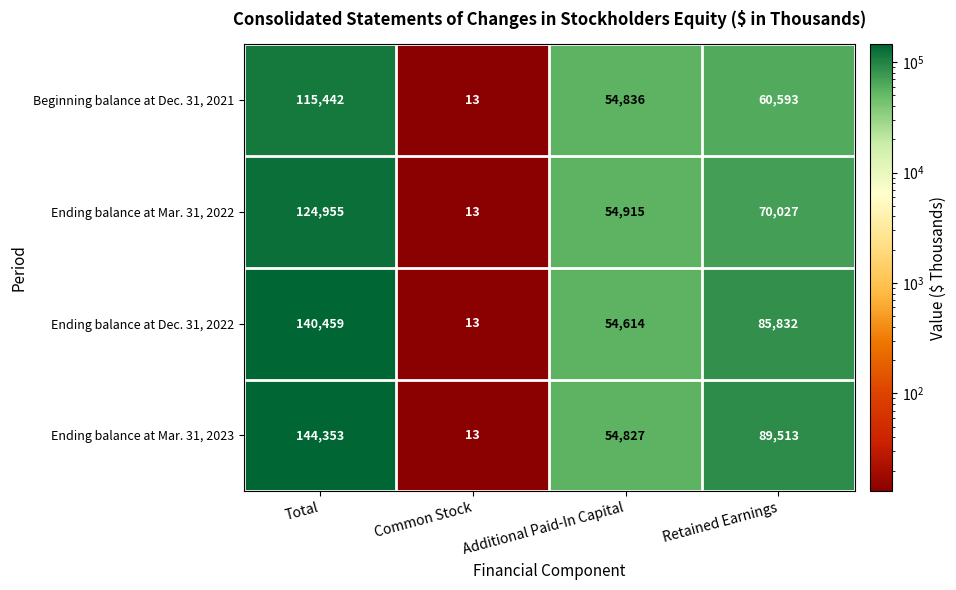

Reading left to right, what are all the values shown in this chart?

Beginning balance at Dec. 31, 2021: 115442	13	54836	60593
Ending balance at Mar. 31, 2022: 124955	13	54915	70027
Ending balance at Dec. 31, 2022: 140459	13	54614	85832
Ending balance at Mar. 31, 2023: 144353	13	54827	89513